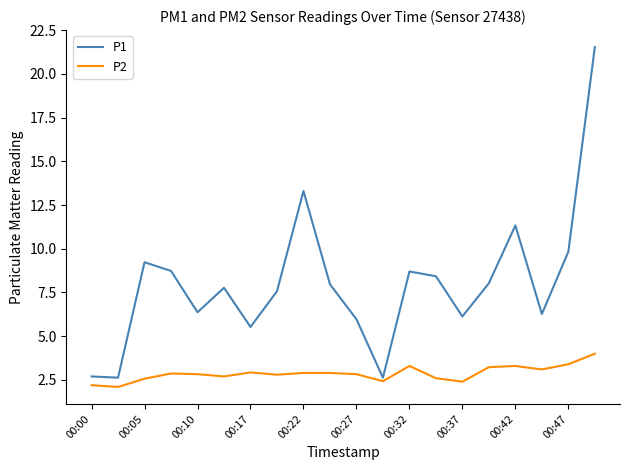

Which series has the largest total across all categories?

P1